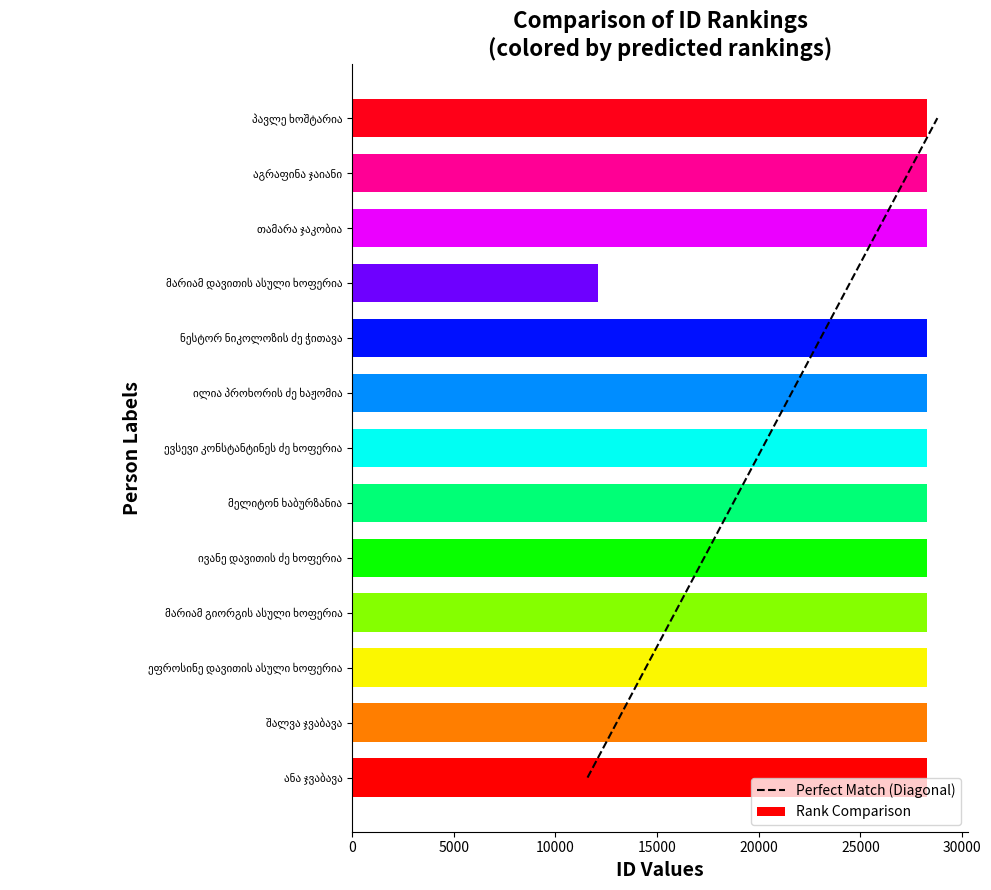

What is the difference between the second highest and second lowest values?

10